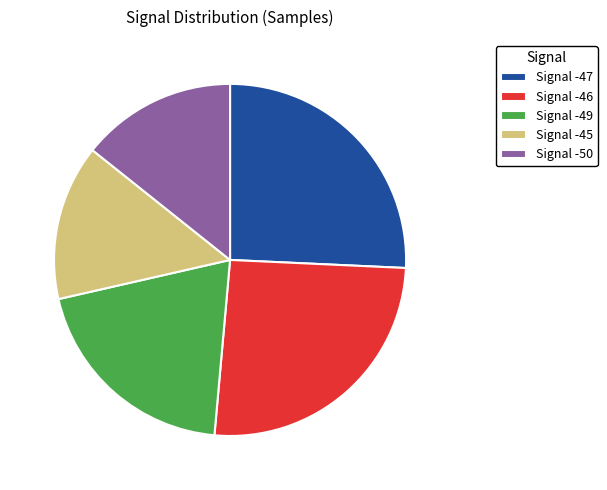

Is there a majority slice in this chart?

No